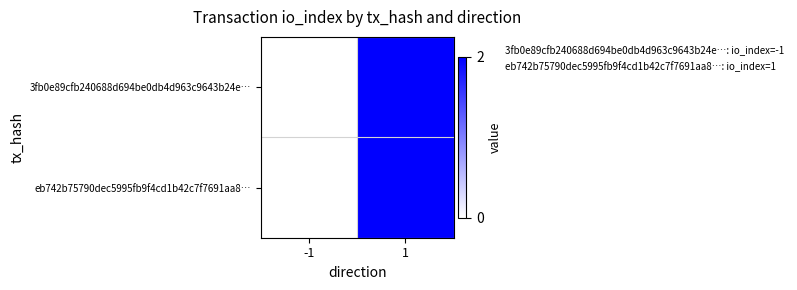

Which series has the widest spread of values?

3fb0e89cfb240688d694be0db4d963c9643b24e…